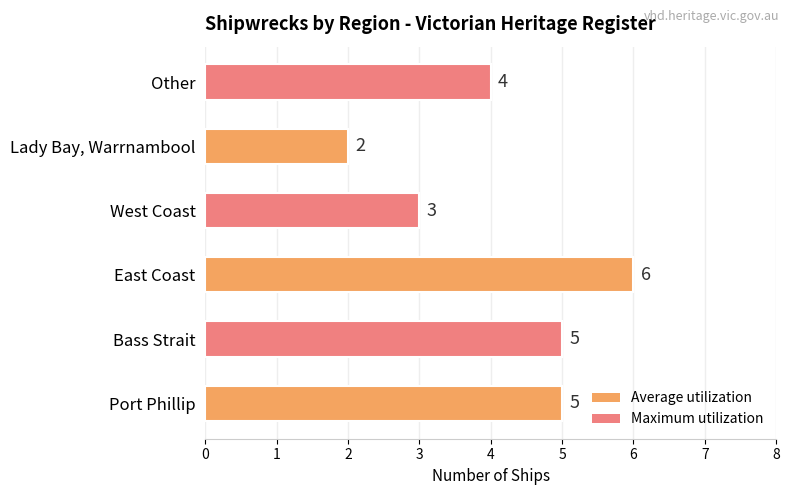

Reading top to bottom, transcribe all the data shown in this chart.

4	2	3	6	5	5